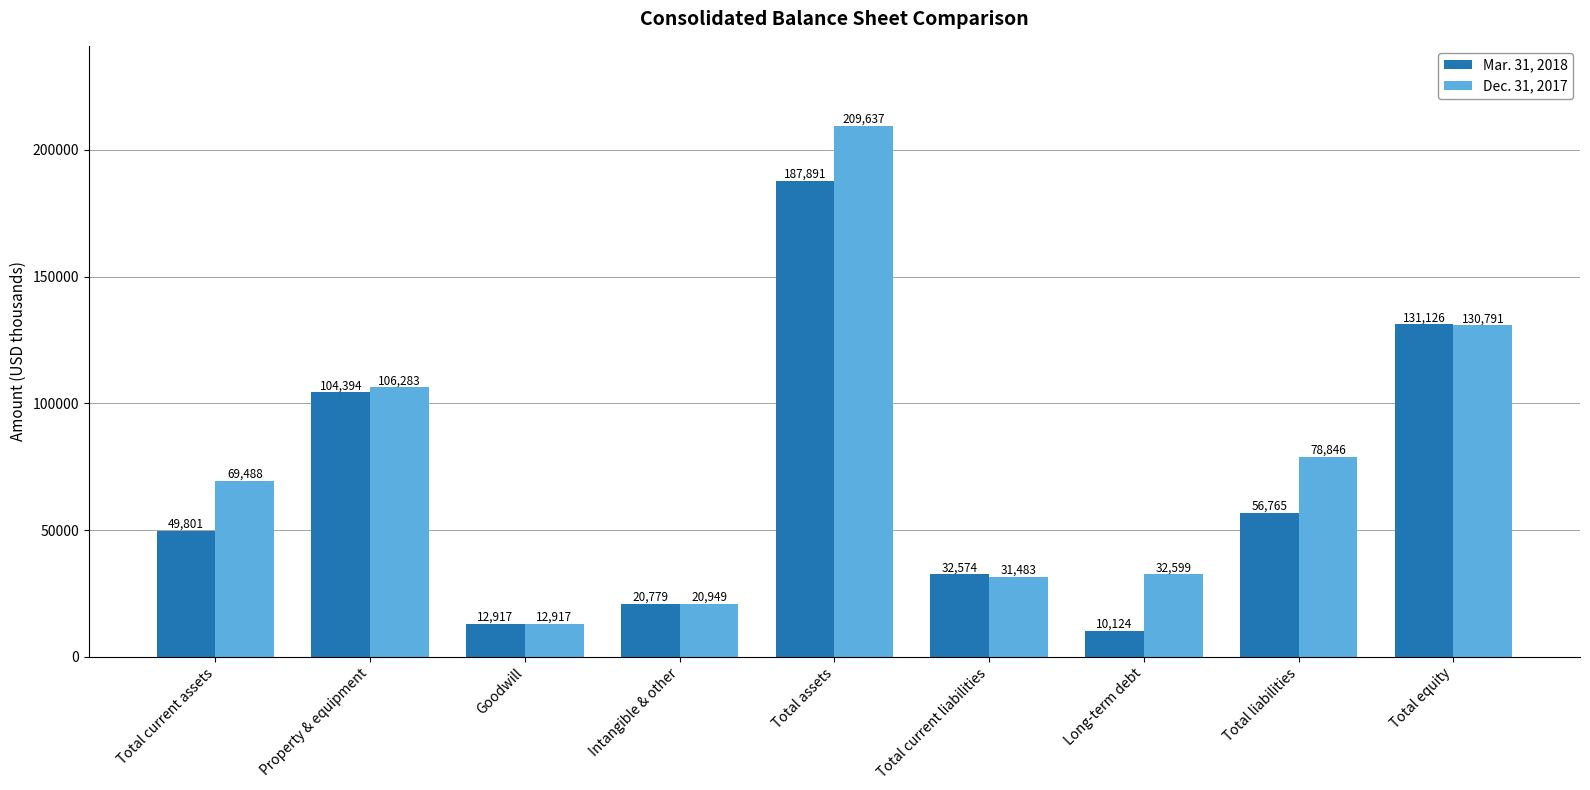

What is the difference between the highest and lowest values at Total current liabilities?

1091